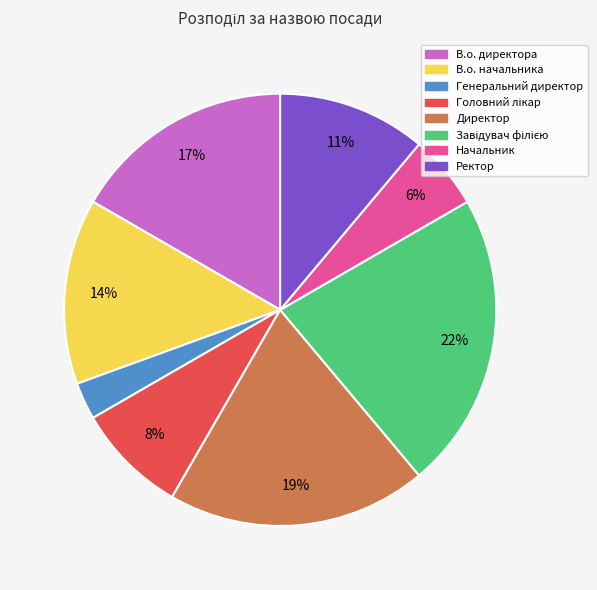

To the nearest percent, what percentage of the pie is Директор?

19%